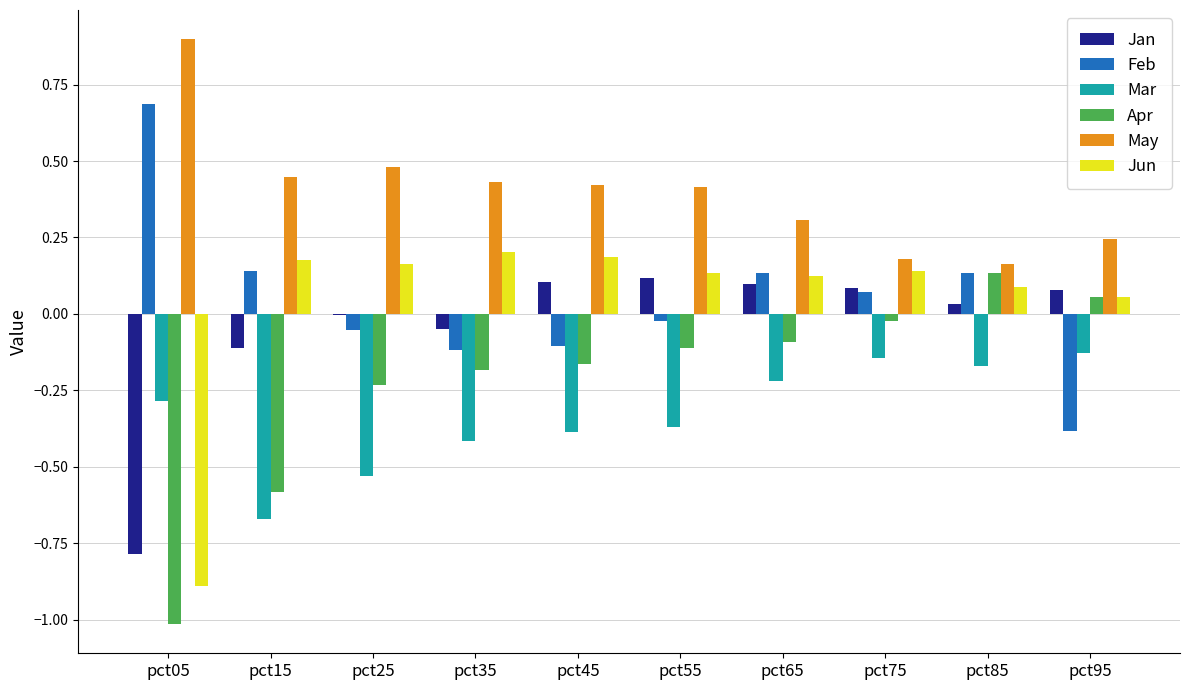

What is the sum of all Feb values?

0.5